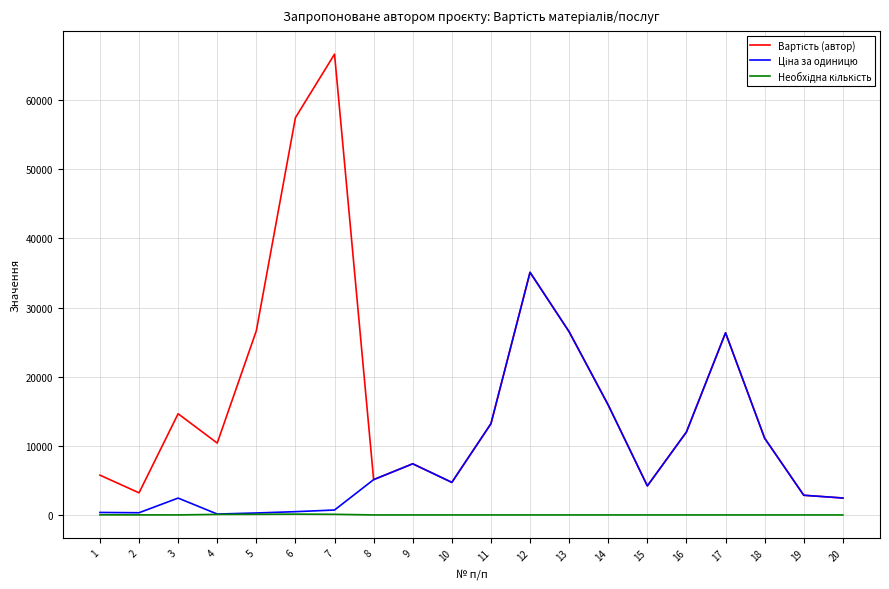

What is the value of the Ціна за одиницю point at the 7th from the left?

713.0